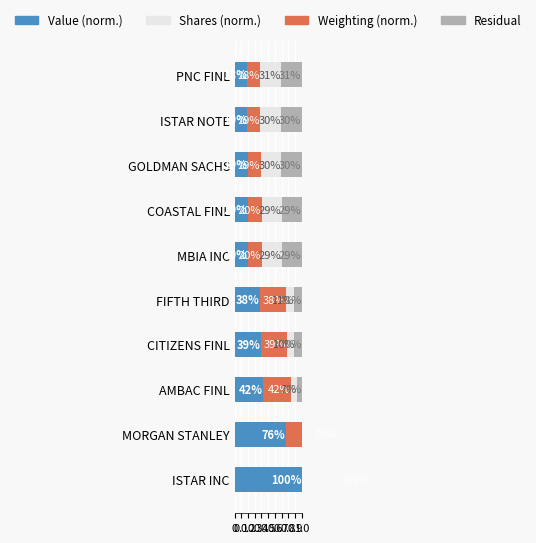

Reading left to right, extract all data points from this chart.

Value (norm.): 1.0	0.8	0.4	0.4	0.4	0.2	0.2	0.2	0.2	0.2
Weighting (norm.): 1.0	0.8	0.4	0.4	0.4	0.2	0.2	0.2	0.2	0.2
Shares (norm.): 0.0	0.0	0.1	0.1	0.1	0.3	0.3	0.3	0.3	0.3
Residual: 0.0	0.0	0.1	0.1	0.1	0.3	0.3	0.3	0.3	0.3